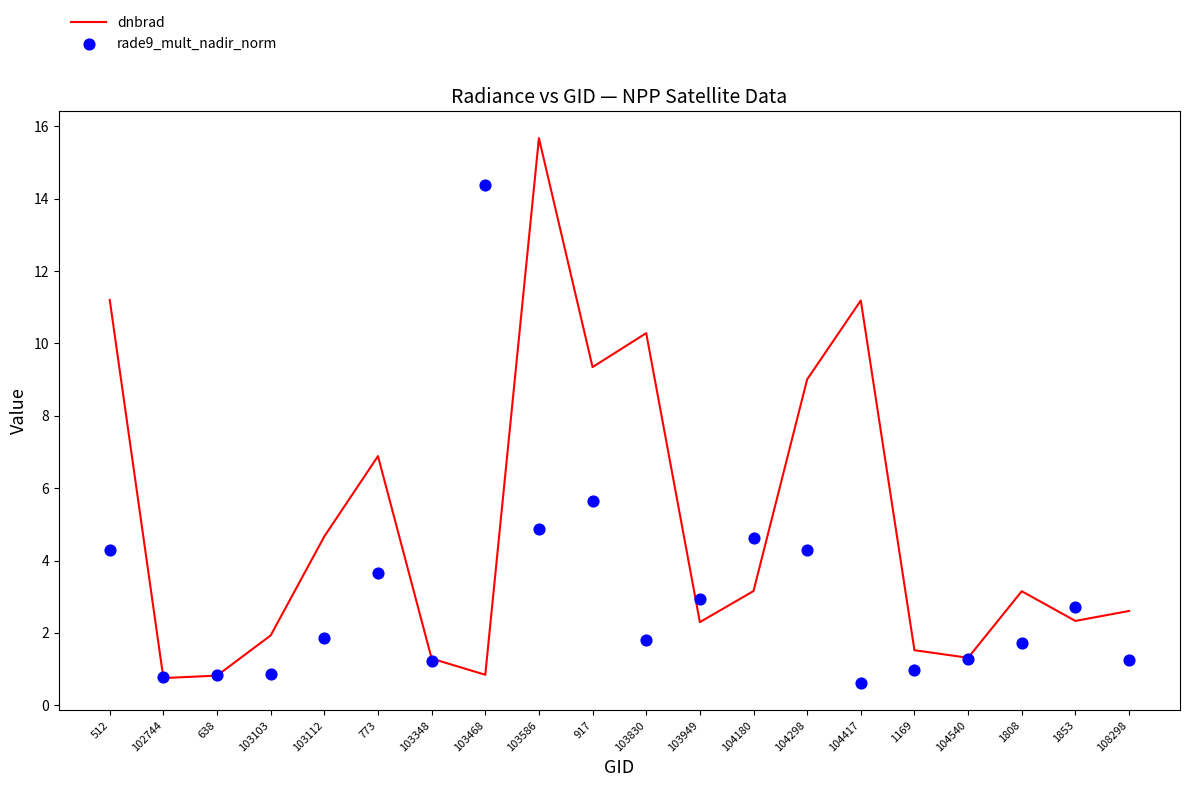

Is the value of rade9_mult_nadir_norm at 1169 greater than the value of dnbrad at 103348?

No